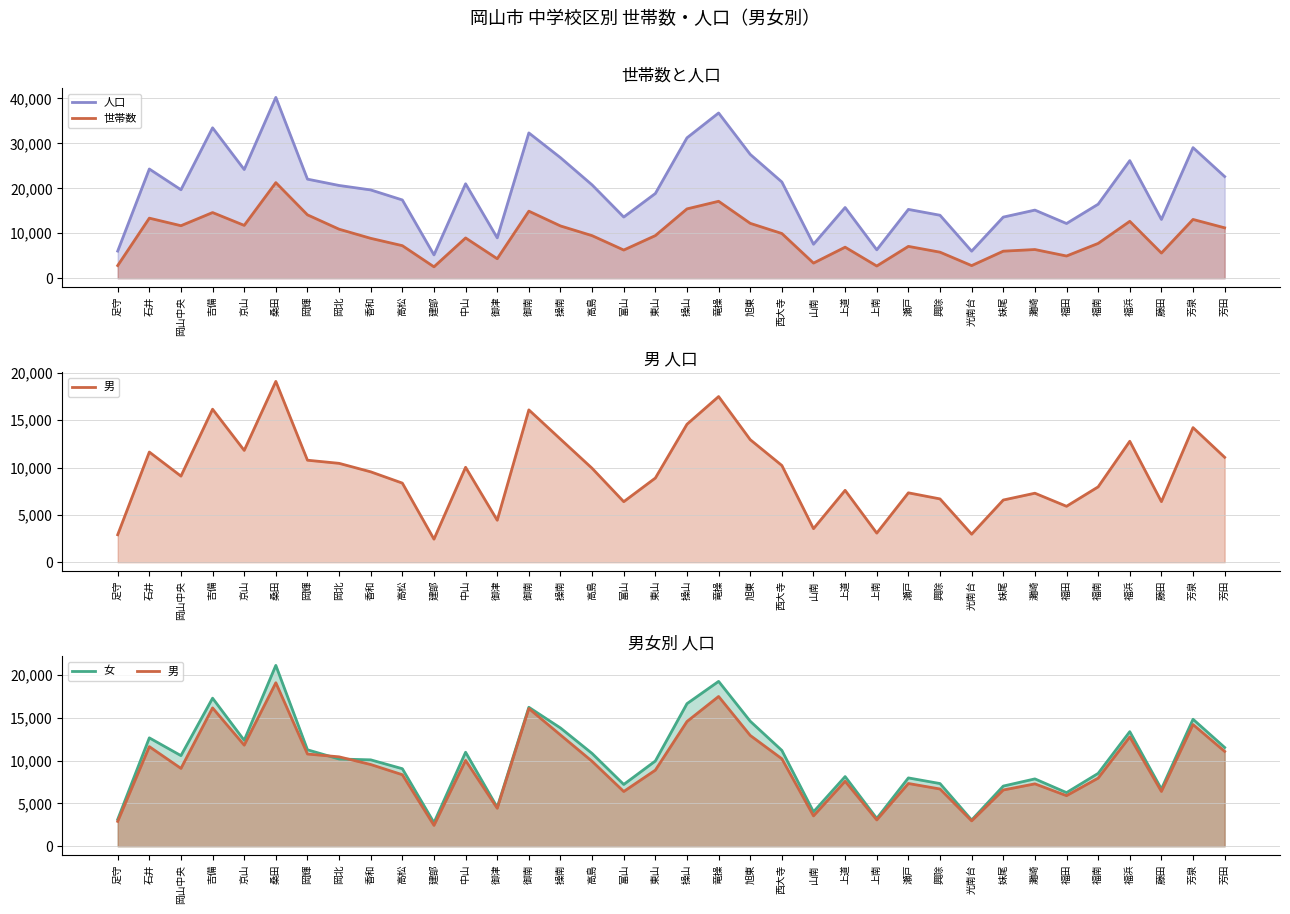

Is it true that 男 equals 8570 at 旭東?

False